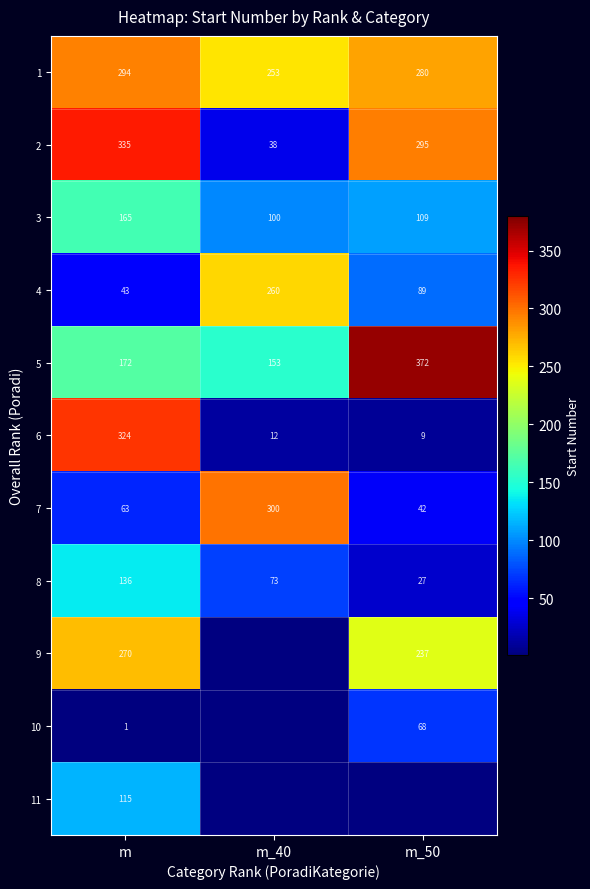

Where does the 3 series first go above 109?

m